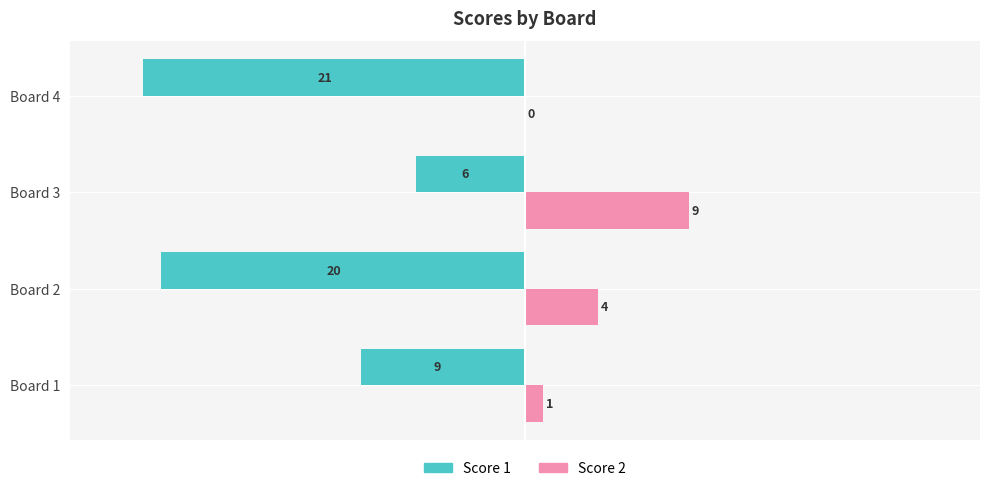

Read the Score 1 value at Board 4.

-21